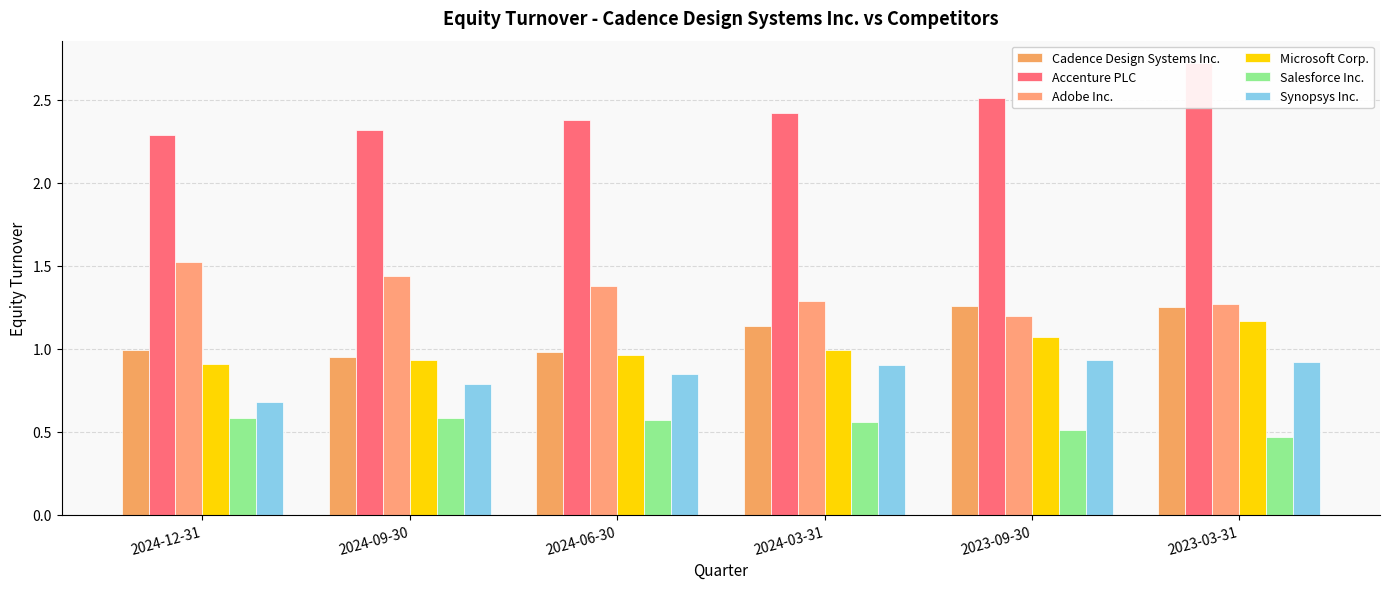

What is the difference between the Microsoft Corp. values at 2023-03-31 and 2024-06-30?

0.2